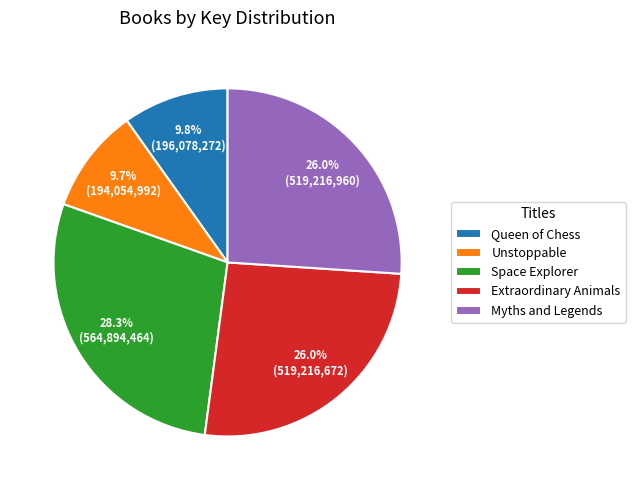

Count the number of slices in the pie.

5